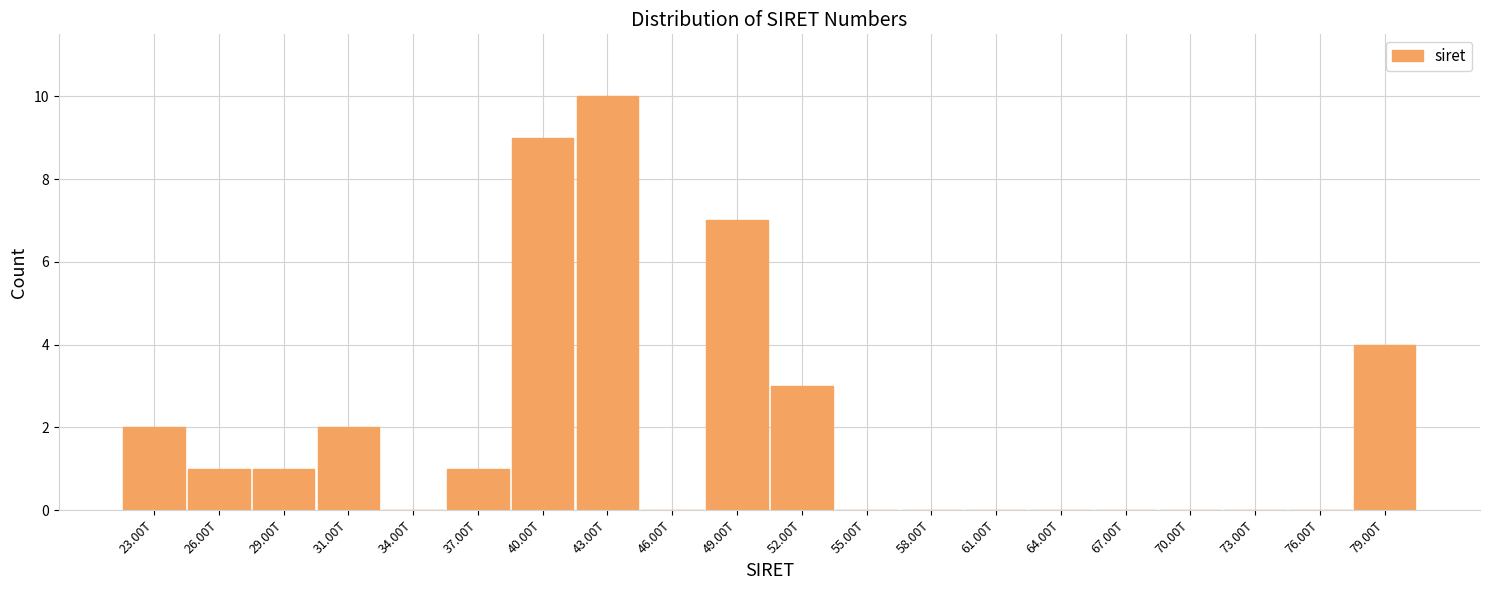

Reading left to right, list all the values displayed in this chart.

23.00T=2	26.00T=1	29.00T=1	31.00T=2	34.00T=0	37.00T=1	40.00T=9	43.00T=10	46.00T=0	49.00T=7	52.00T=3	55.00T=0	58.00T=0	61.00T=0	64.00T=0	67.00T=0	70.00T=0	73.00T=0	76.00T=0	79.00T=4